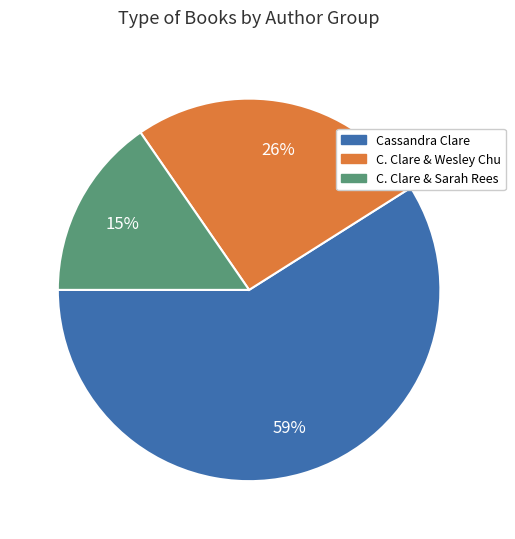

How many segments does this pie chart have?

3